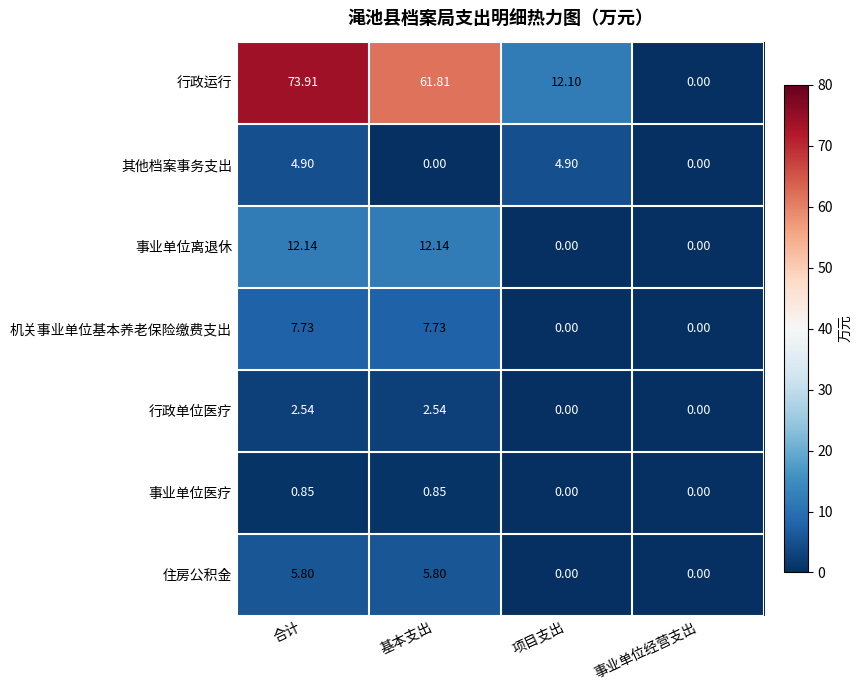

At which category does the chart reach its peak across all series?

合计